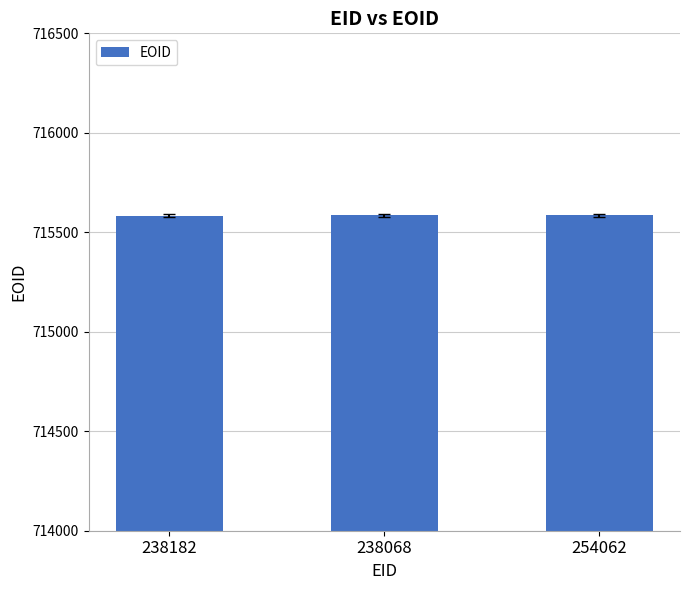

How many values are below 715585?

1